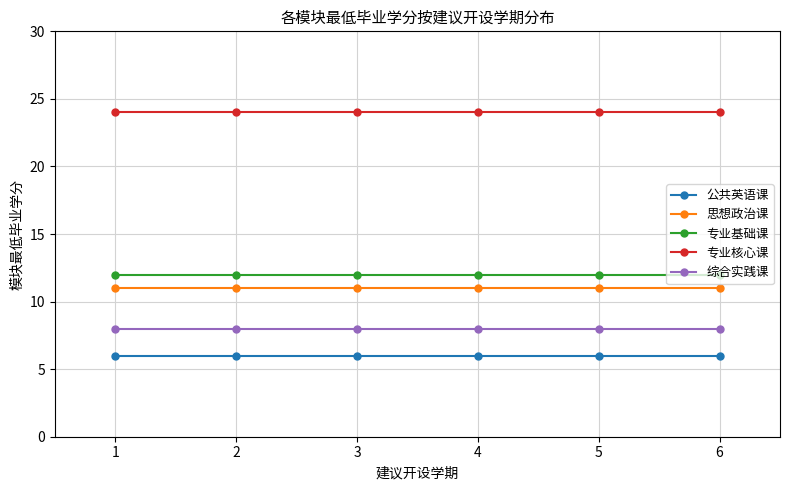

True or false: 专业基础课 and 专业核心课 intersect in this chart.

False